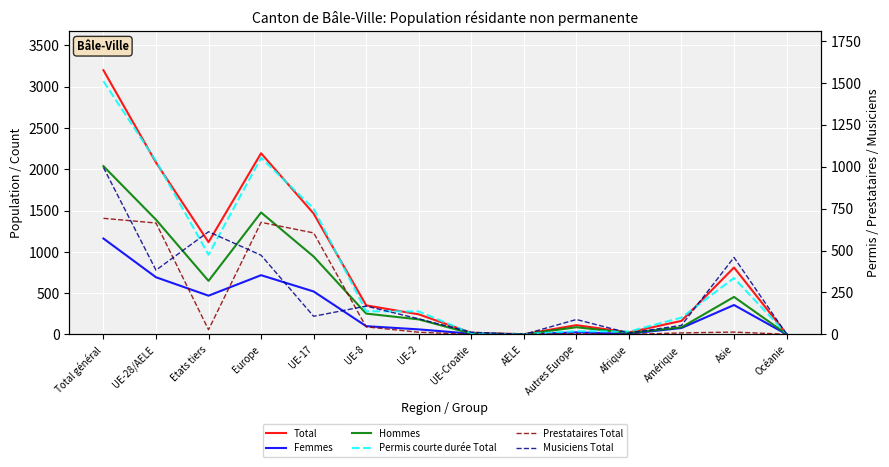

Where is Total nearest to the value 1600?

UE-17